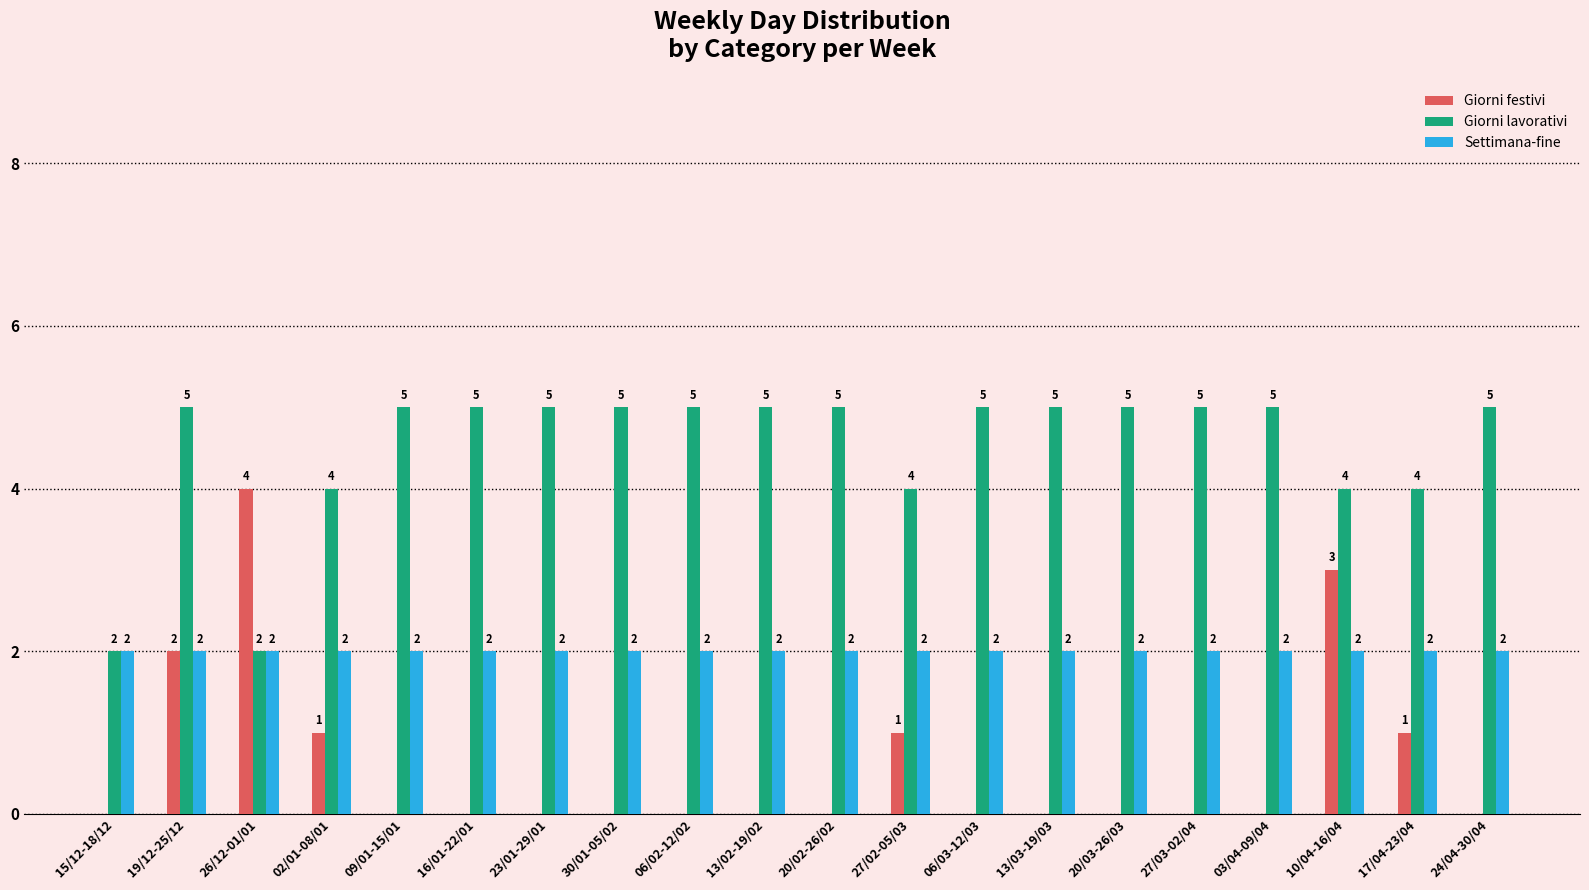

What is the greatest value displayed?

5